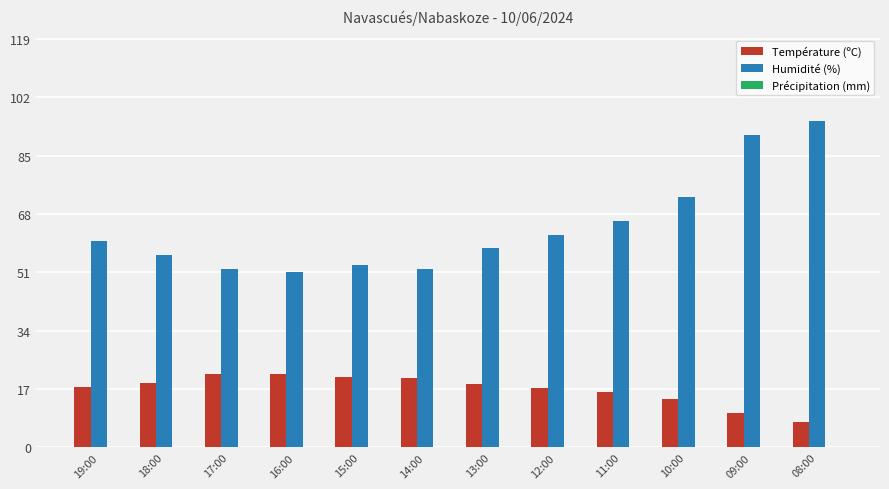

What is the label of the 12th bar from the left?

08:00